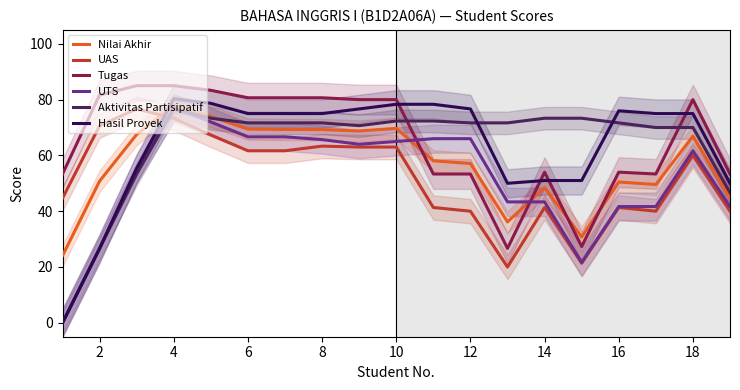

What is the minimum value for UAS?

20.0